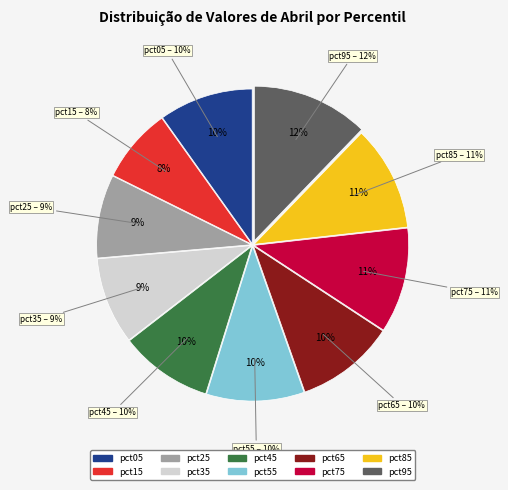

Does any single category account for the majority?

No